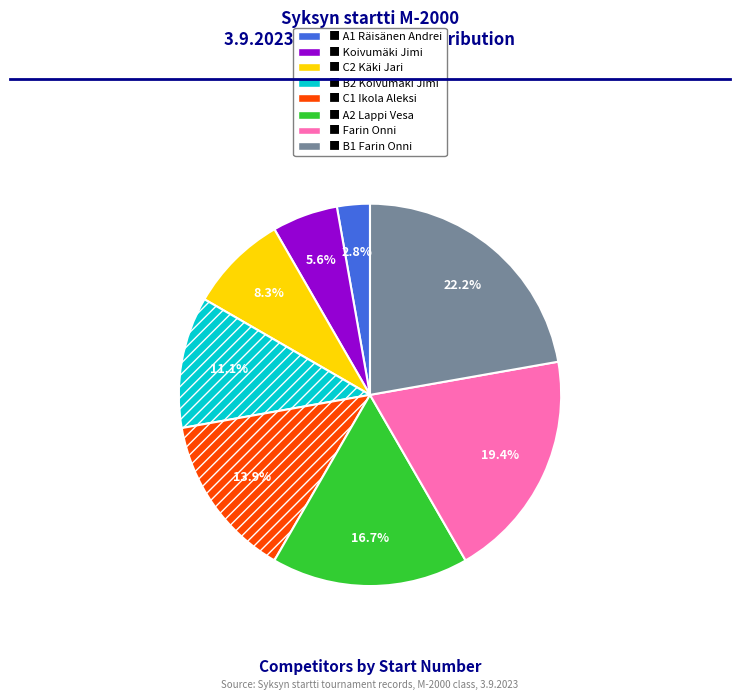

Is there a majority slice in this chart?

No